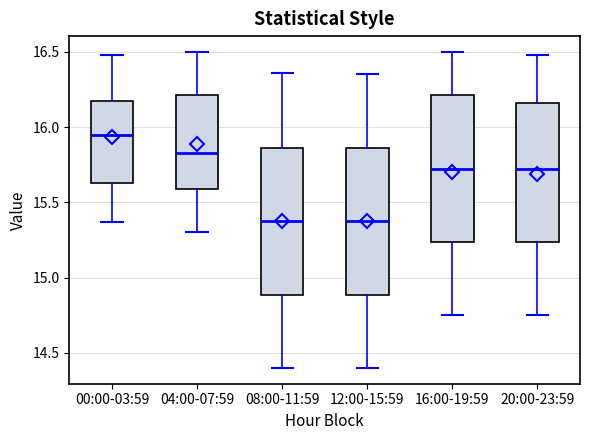

Where does the median line of the box for 12:00-15:59 sit on the y-axis? The values are not printed on the chart, so give them approximately, as read against the axis.

15.40